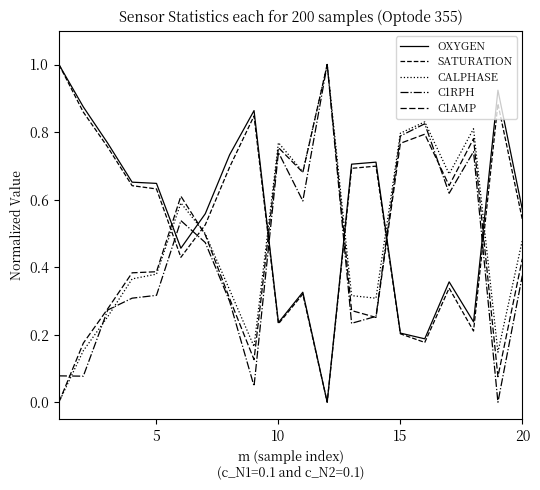

How many lines are shown in the chart?

5